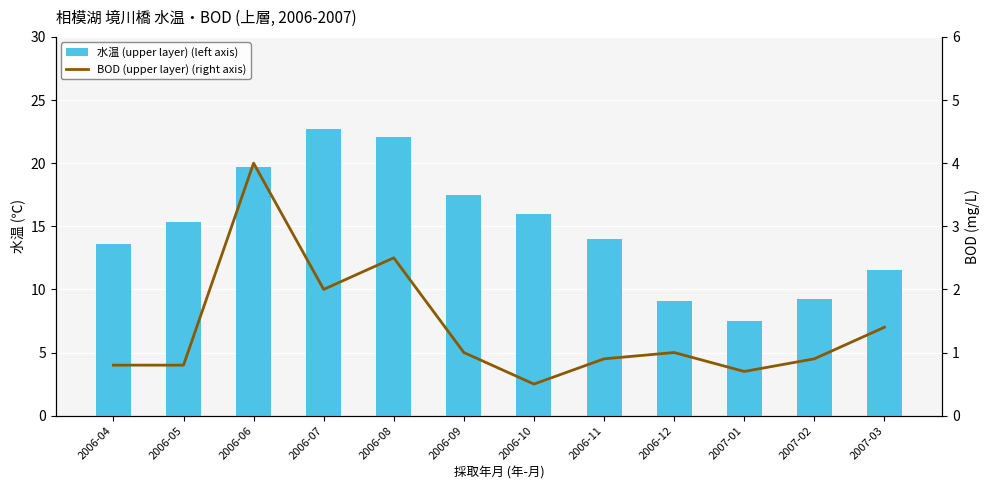

True or false: 水温 (upper layer) (left axis) has a value of 14.0 at 2006-11.

True